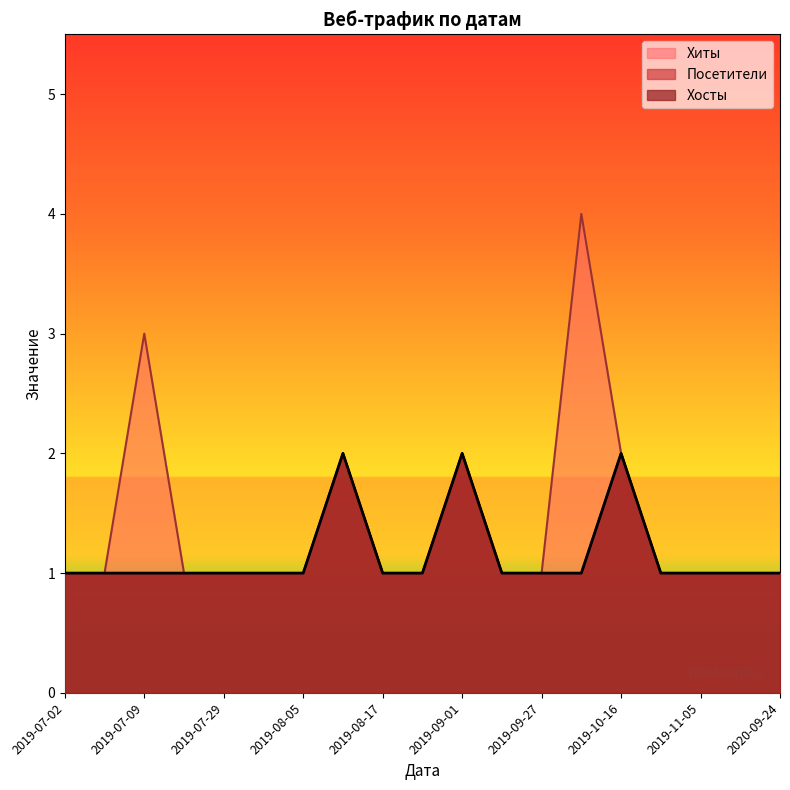

What is the value of the Хосты point at the 9th from the left?

1